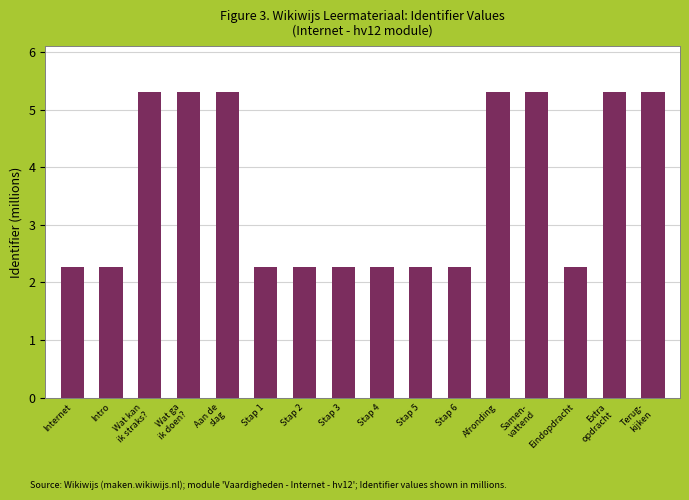

What is the ratio of the value at Wat ga
ik doen? to the value at Eindopdracht?

2.3